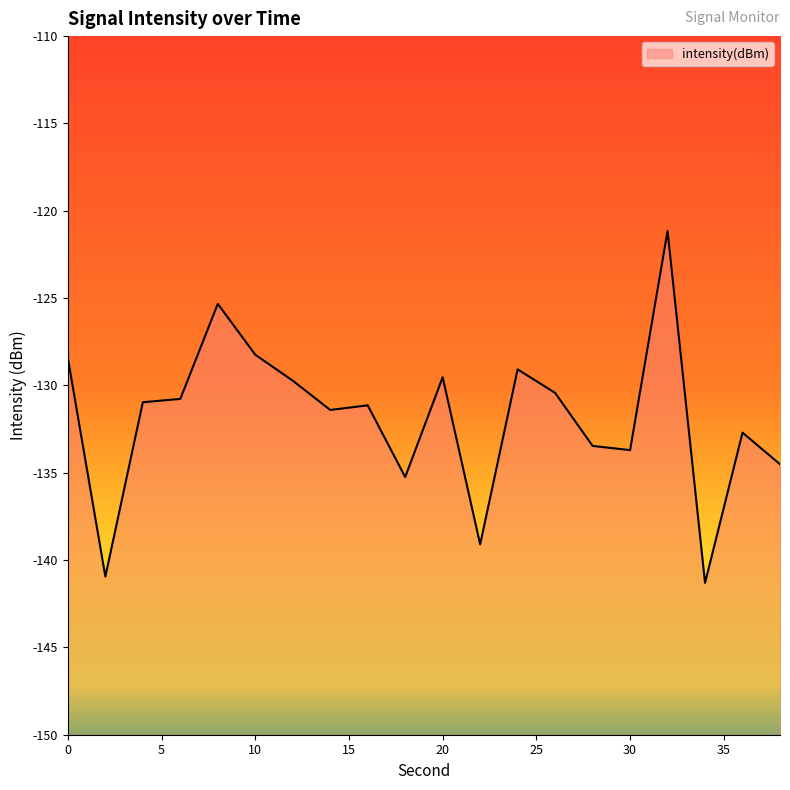

What is the sum of the values at 36 and 14?

-264.1